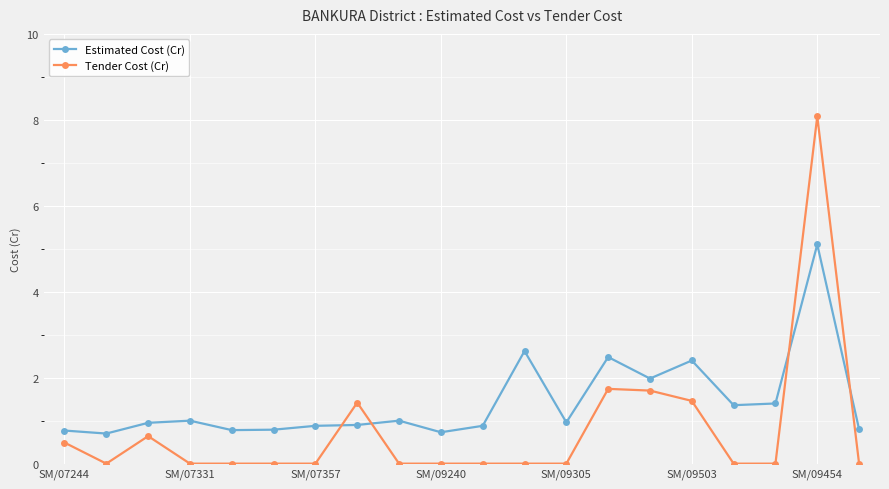

Rank the series by their maximum value, from highest to lowest.

Tender Cost (Cr), Estimated Cost (Cr)